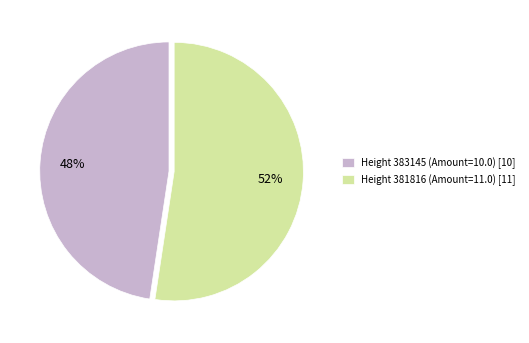

To the nearest percent, what is the average slice percentage?

50%